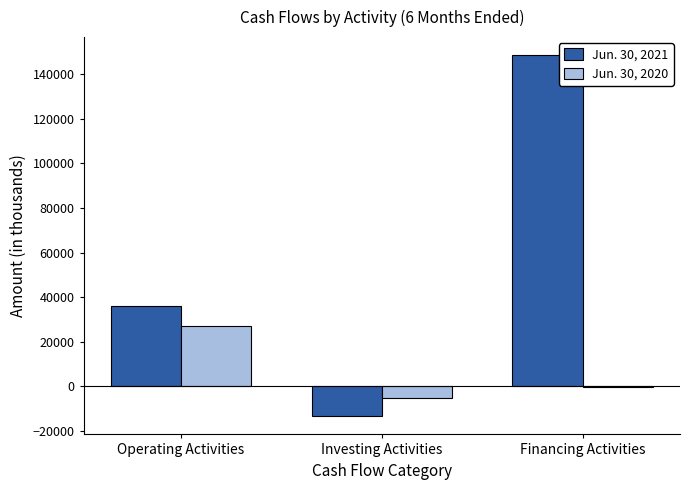

Which series changed the most between Operating Activities and Investing Activities?

Jun. 30, 2021